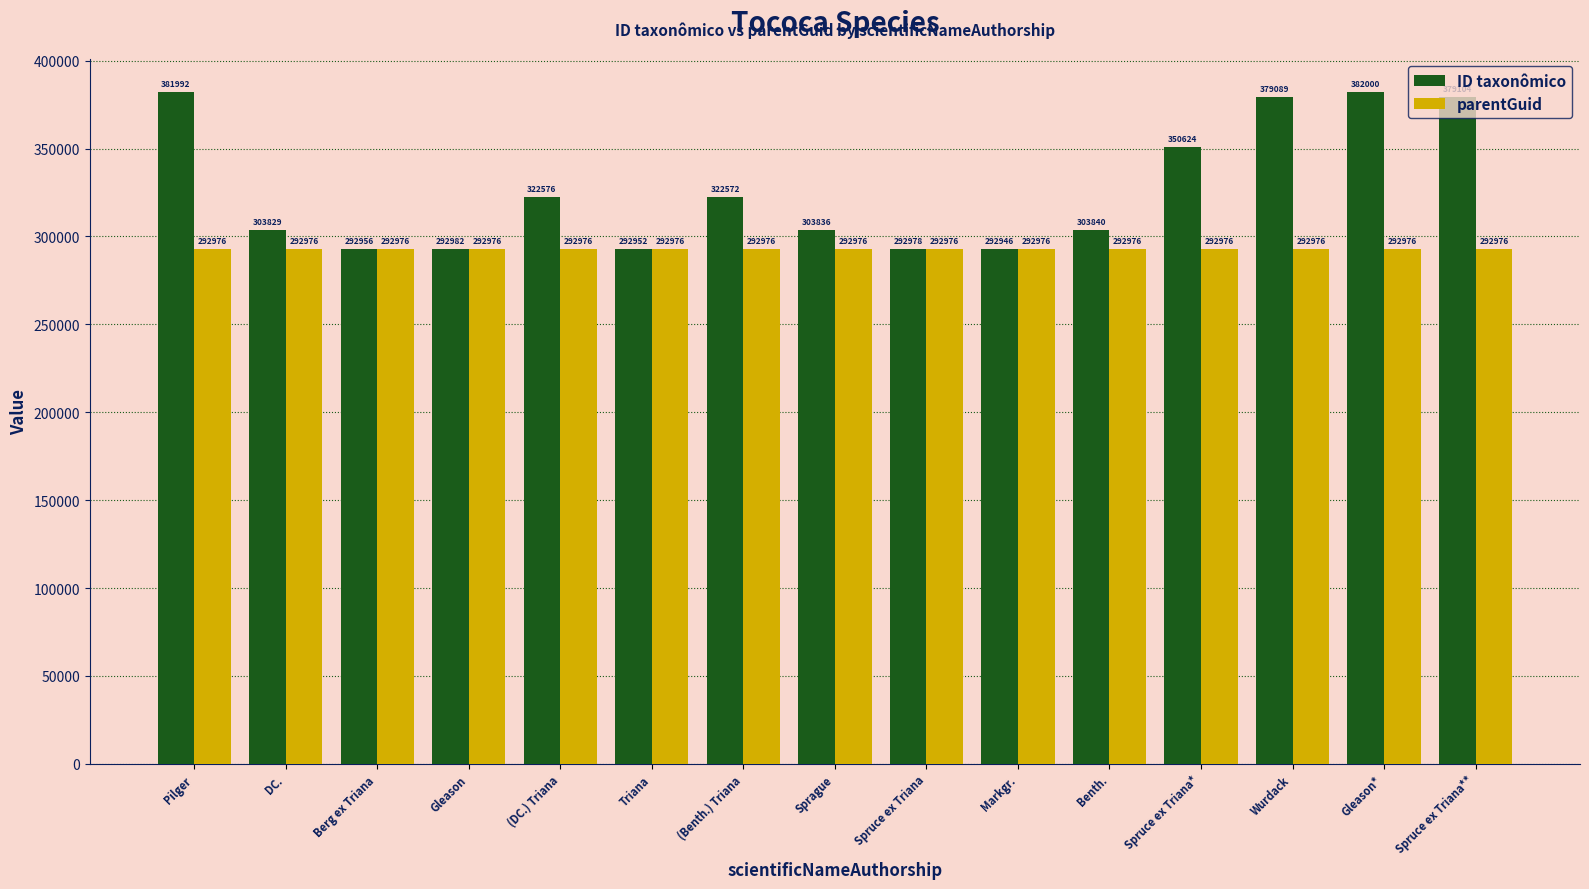

Reading left to right, list all the values displayed in this chart.

ID taxonômico: Pilger=381992	DC.=303829	Berg ex Triana=292956	Gleason=292982	(DC.) Triana=322576	Triana=292952	(Benth.) Triana=322572	Sprague=303836	Spruce ex Triana=292978	Markgr.=292946	Benth.=303840	Spruce ex Triana*=350624	Wurdack=379089	Gleason*=382000	Spruce ex Triana**=379104
parentGuid: Pilger=292976	DC.=292976	Berg ex Triana=292976	Gleason=292976	(DC.) Triana=292976	Triana=292976	(Benth.) Triana=292976	Sprague=292976	Spruce ex Triana=292976	Markgr.=292976	Benth.=292976	Spruce ex Triana*=292976	Wurdack=292976	Gleason*=292976	Spruce ex Triana**=292976